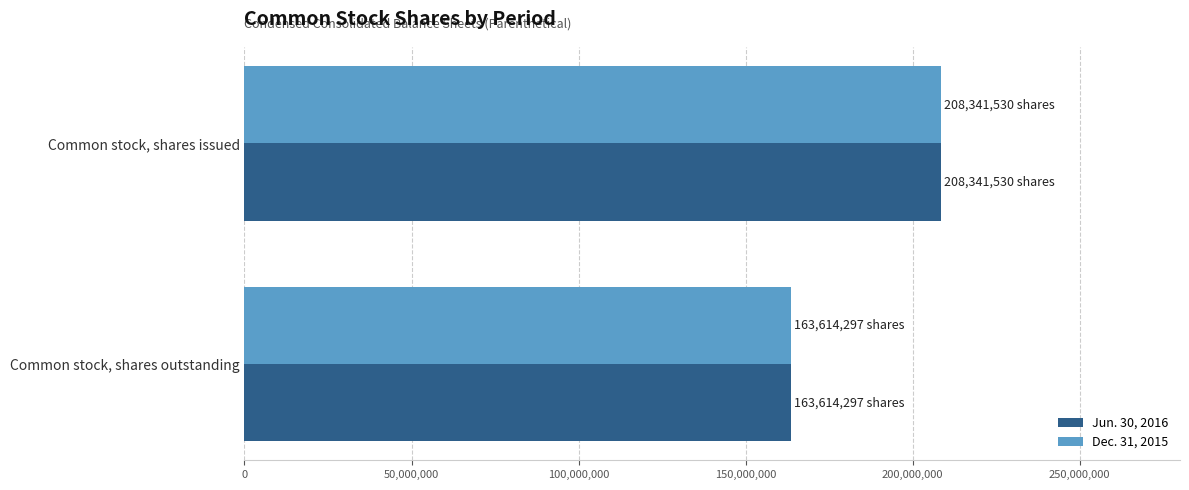

True or false: Jun. 30, 2016 has a value of 208341530 at Common stock, shares issued.

True